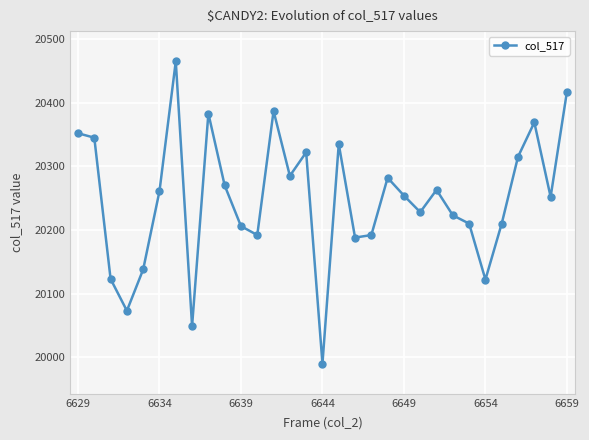

What is the greatest value displayed?

20465